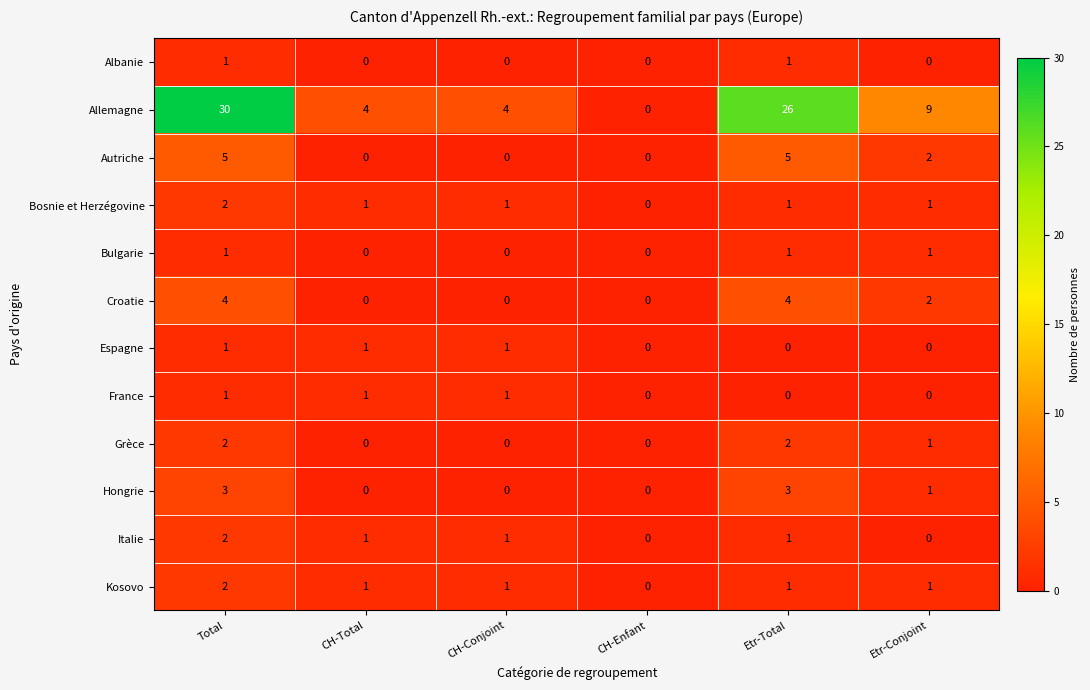

At which category does the chart reach its peak across all series?

Total